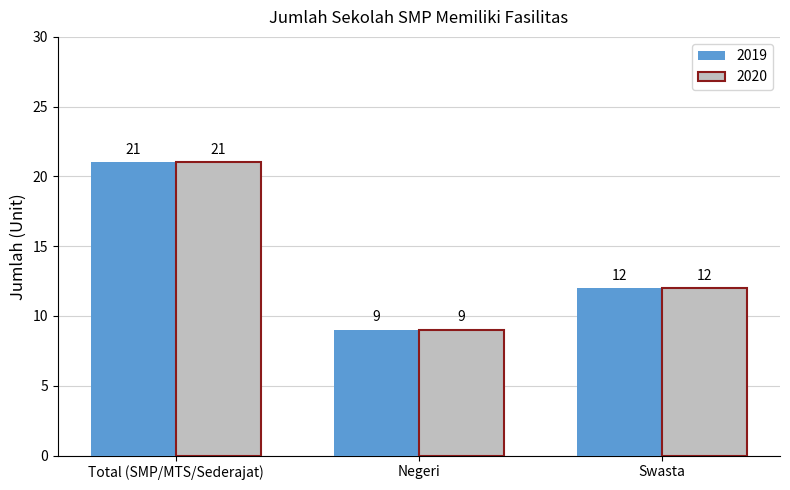

Where is 2019 nearest to the value 15?

Swasta